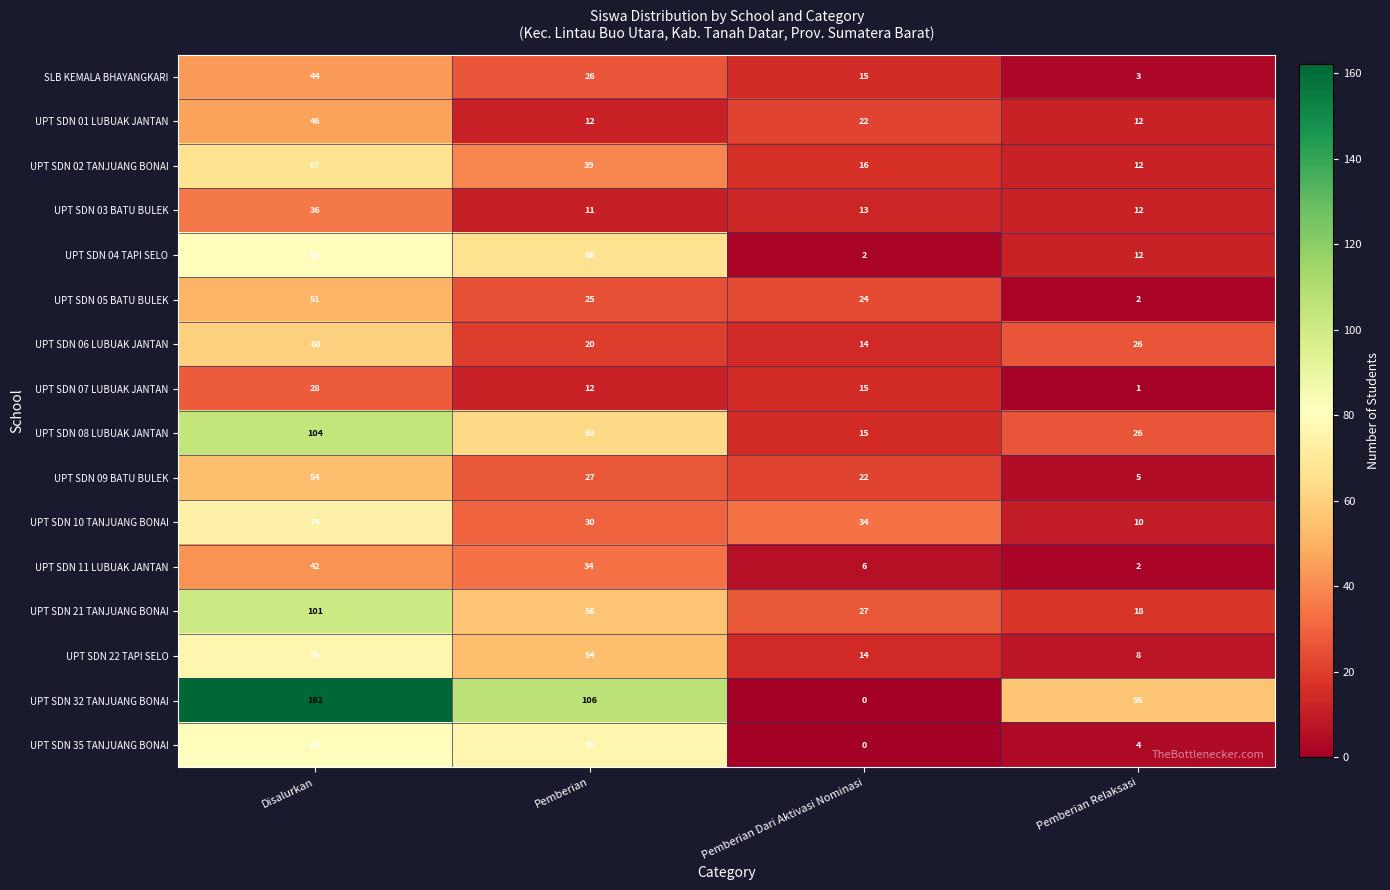

Where does the SLB KEMALA BHAYANGKARI series first go above 26?

Disalurkan